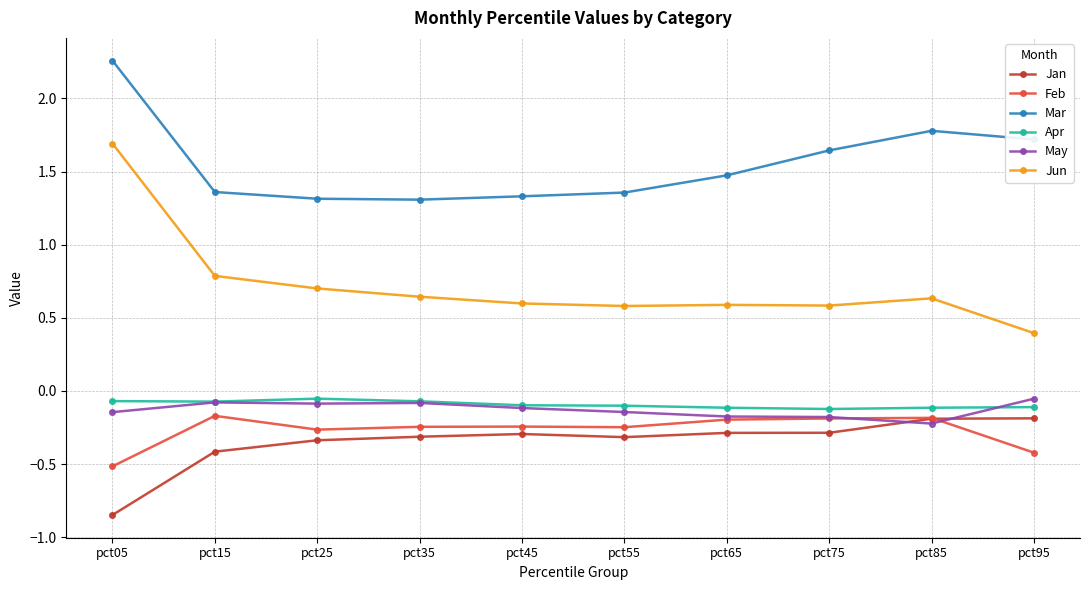

What is the difference between the highest and lowest values at pct85?

2.0